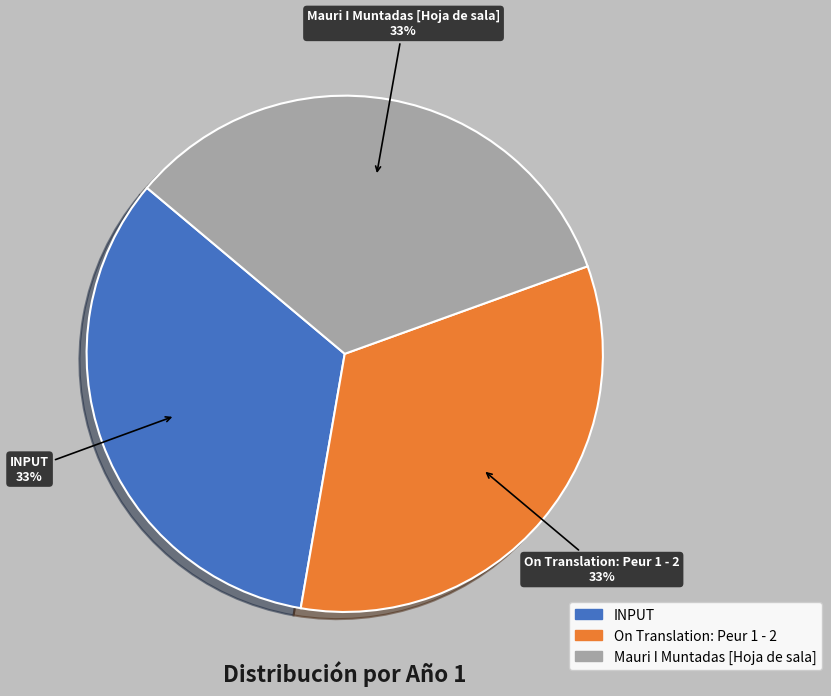

Combined, do Mauri I Muntadas [Hoja de sala] and INPUT account for over 50%?

Yes